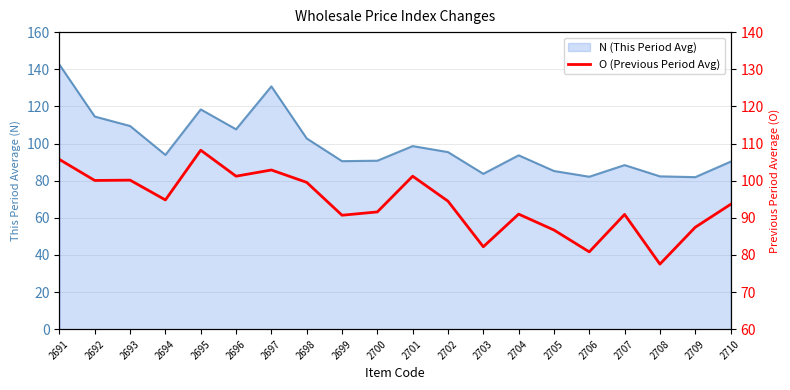

Is it true that the value at 2709 is 87.5?

True